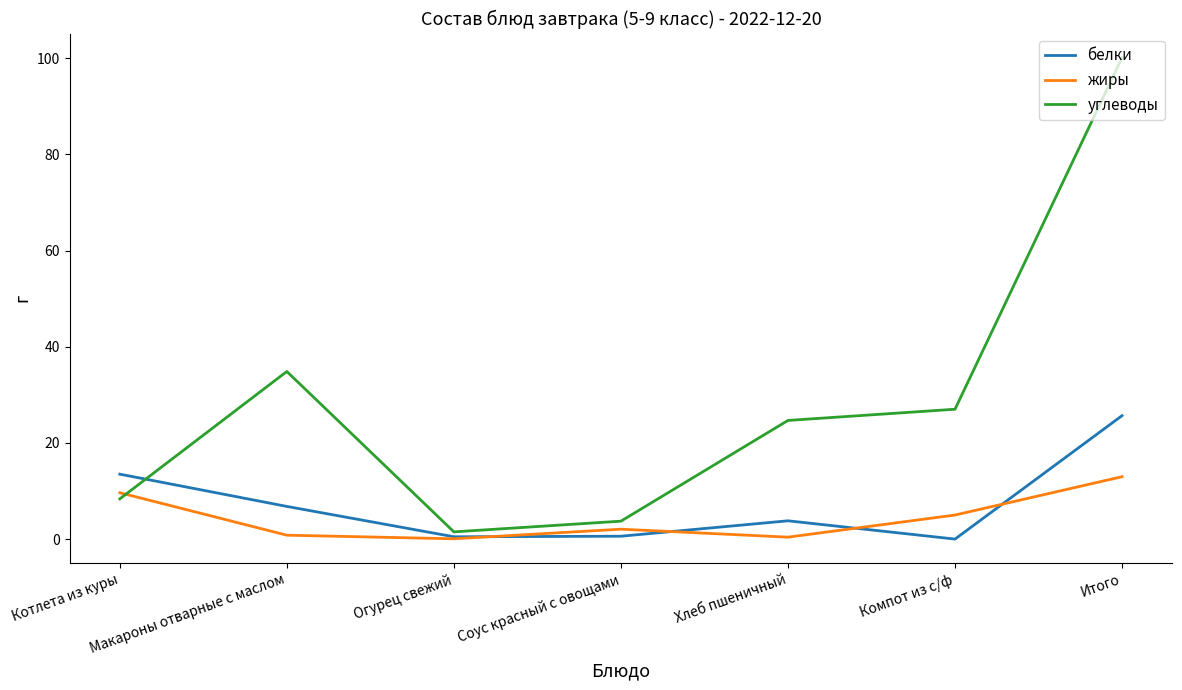

Rank the categories by углеводы value from lowest to highest.

Огурец свежий, Соус красный с овощами, Котлета из куры, Хлеб пшеничный, Компот из с/ф, Макароны отварные с маслом, Итого